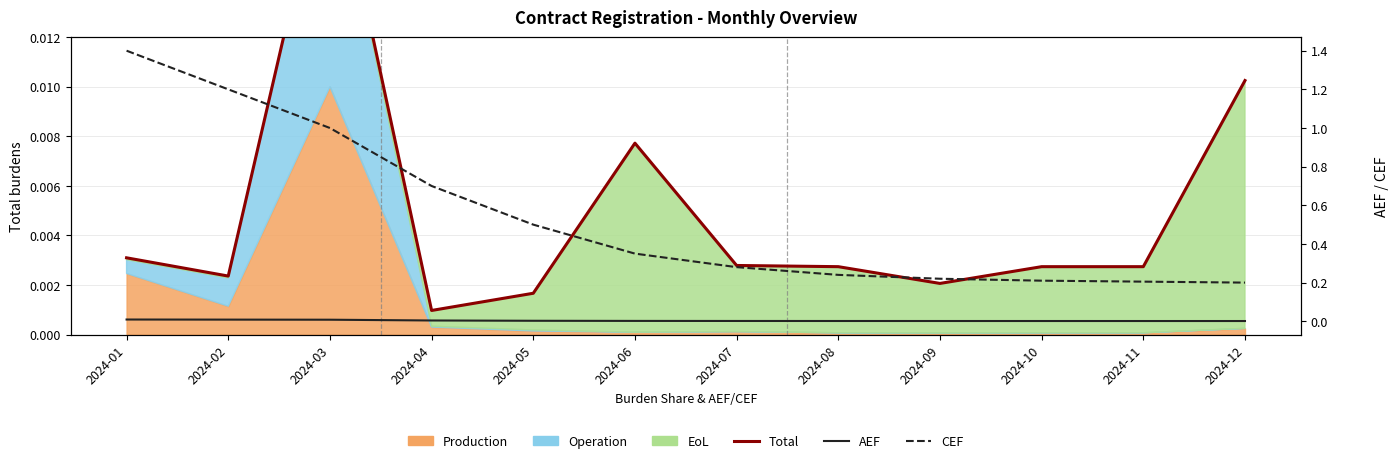

How many lines are shown in the chart?

3